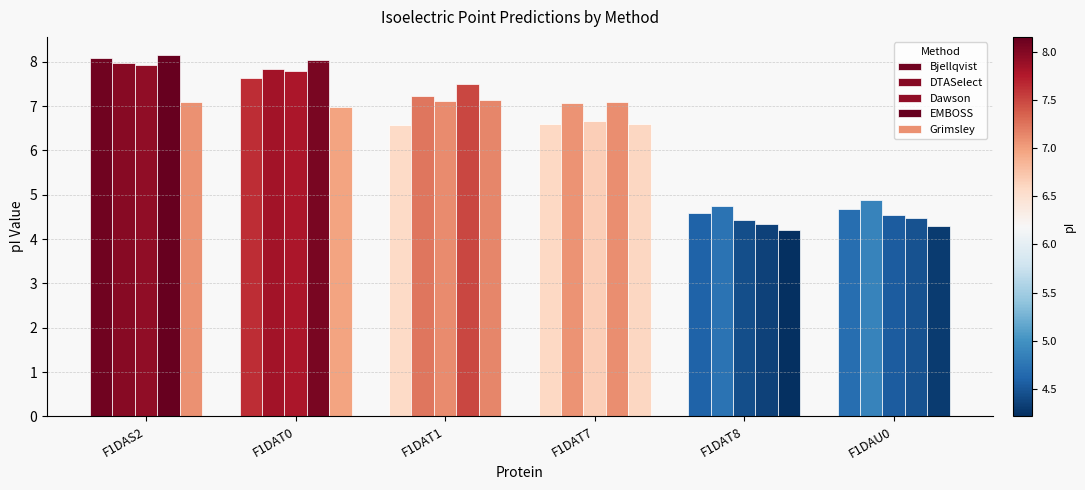

Are the bars grouped side by side (vs. stacked)?

Yes